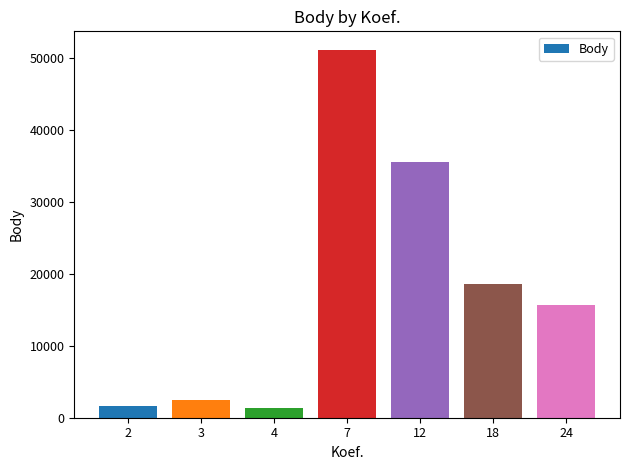

What is the value of the 5th bar from the left?

35543